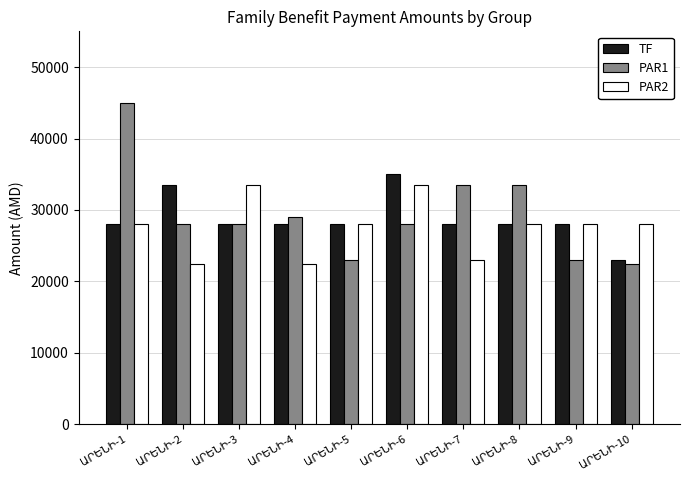

Count the number of data series in this chart.

3